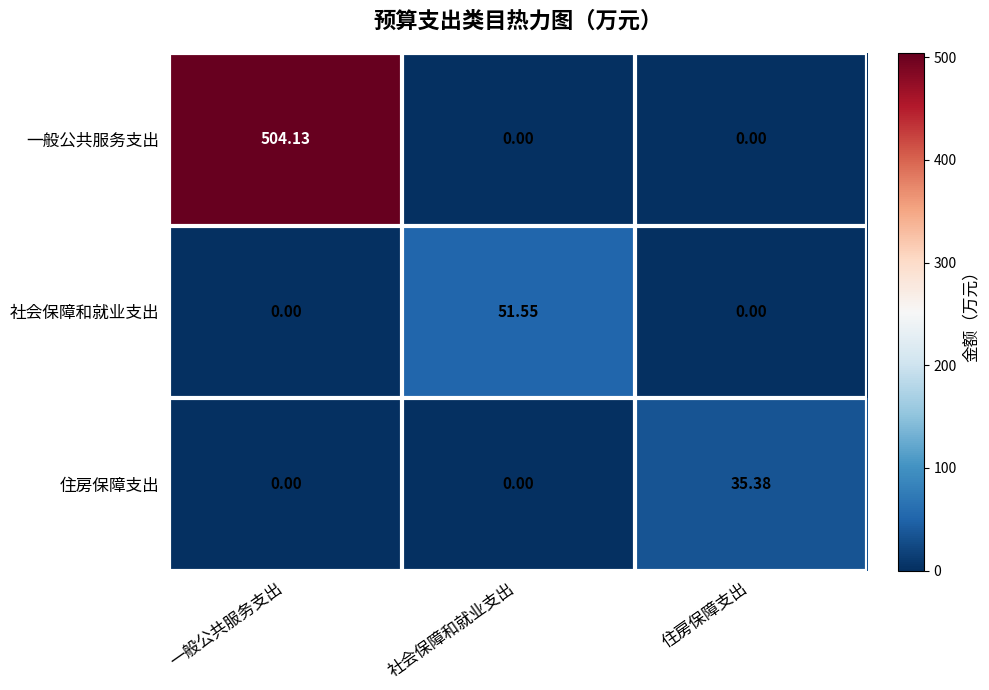

At which category does the chart reach its peak across all series?

一般公共服务支出